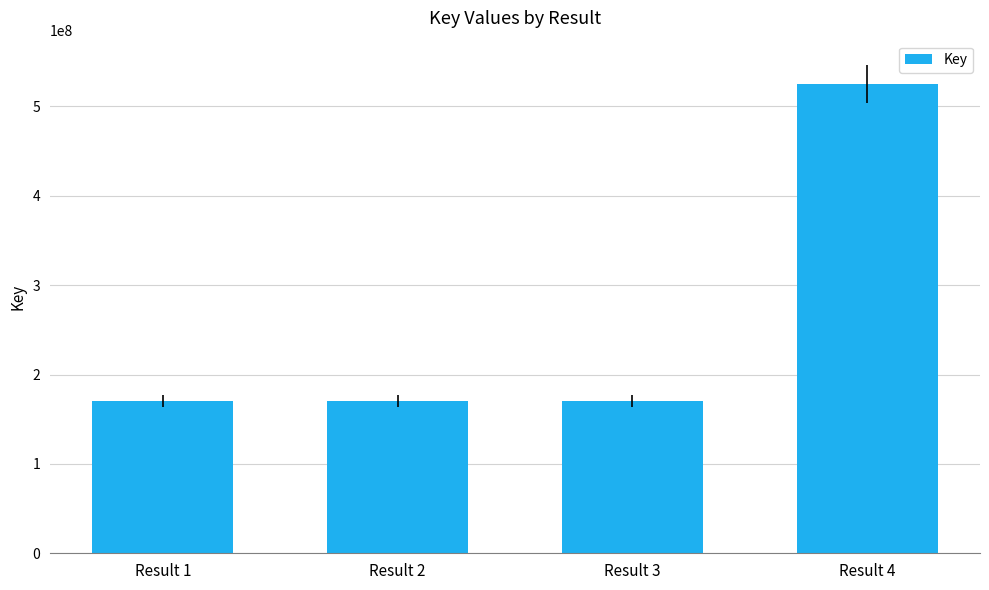

True or false: the data shows 292901791 at Result 2.

False